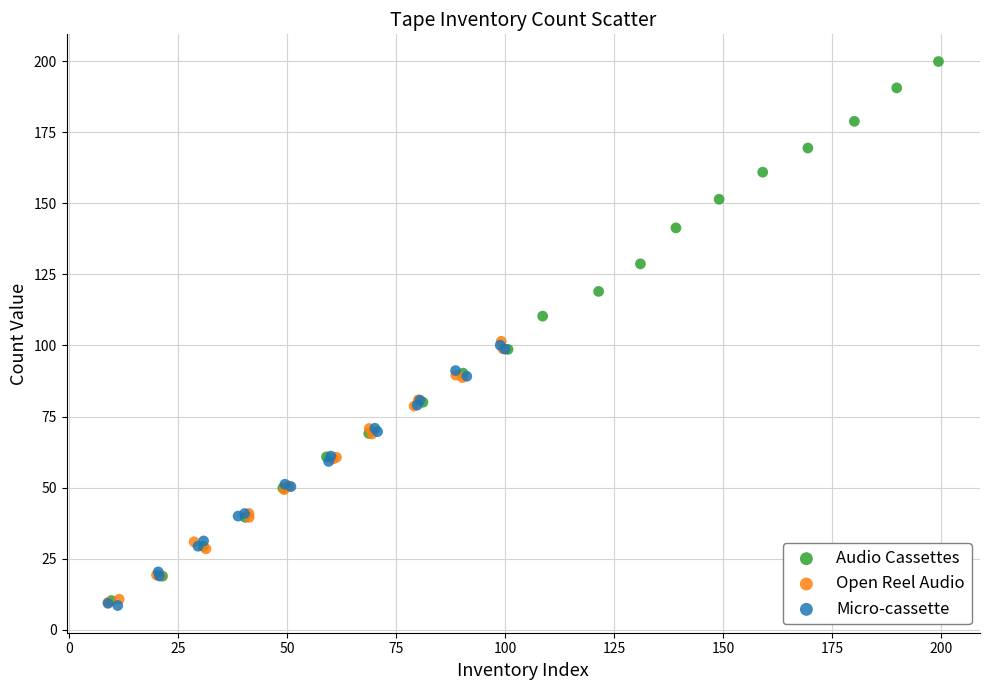

Which series contains the highest Y value?

Audio Cassettes